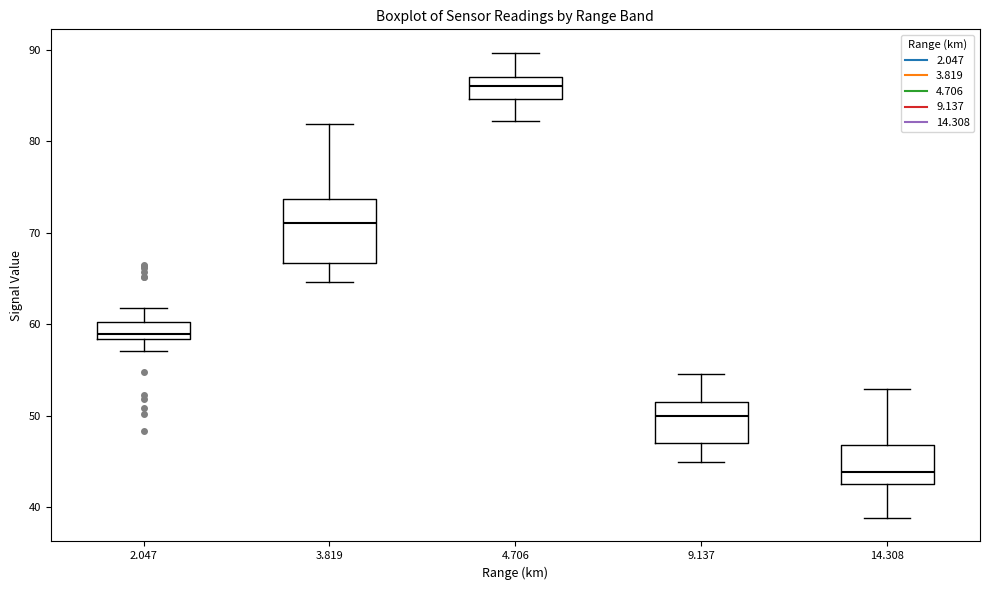

Reading left to right, transcribe this box plot: for each box, give where its median line is, the range the box spans, and where its two whiskers end, as read against the y-axis. The values are not printed on the chart, so give them approximately, as read against the axis.

2.047: median 59, box 58 to 60, whiskers 57 to 62
3.819: median 71, box 67 to 74, whiskers 65 to 82
4.706: median 86, box 85 to 87, whiskers 82 to 90
9.137: median 50, box 47 to 51, whiskers 45 to 55
14.308: median 44, box 43 to 47, whiskers 39 to 53